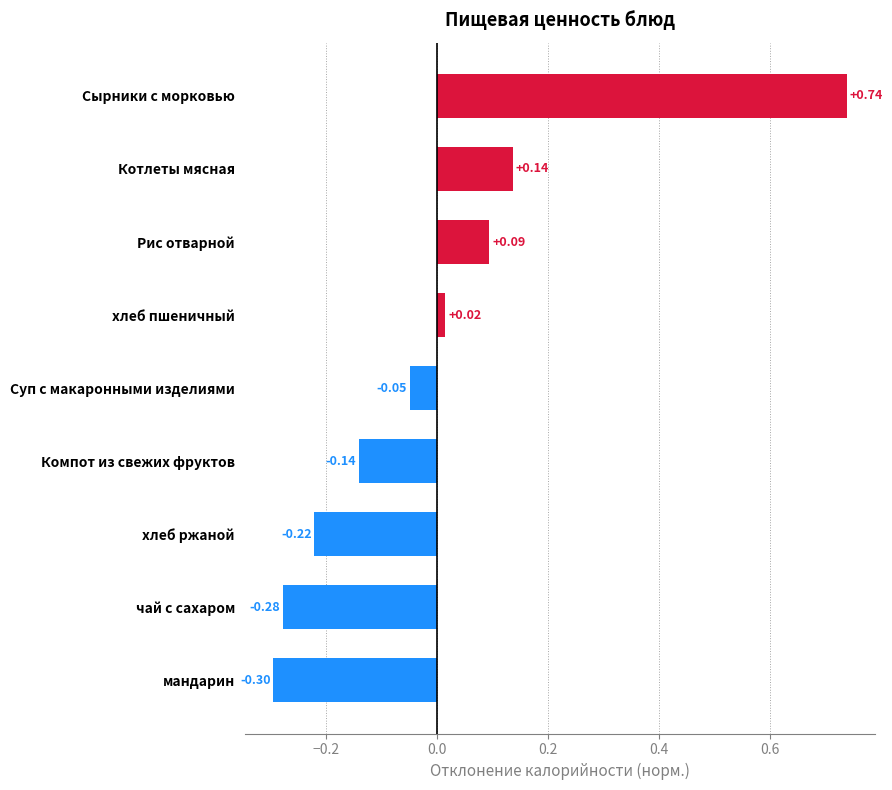

At which label is the value closest to 0?

хлеб пшеничный